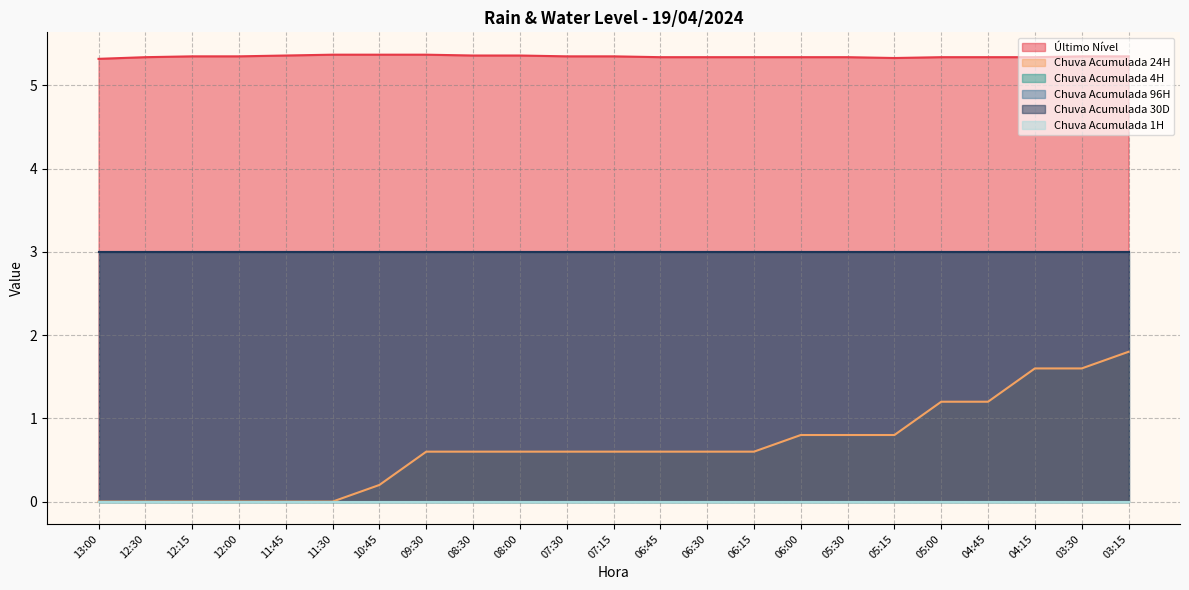

List the series in order of their peak value, lowest first.

Chuva Acumulada 4H, Chuva Acumulada 1H, Chuva Acumulada 24H, Chuva Acumulada 96H, Chuva Acumulada 30D, Último Nível